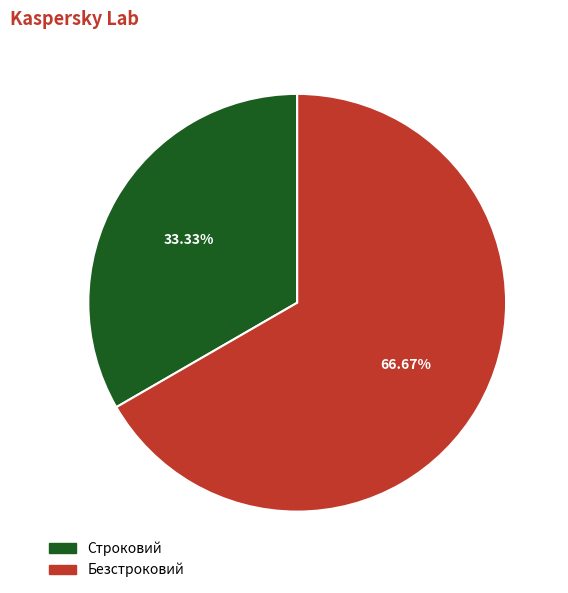

To the nearest percent, what is the difference between the Строковий and Безстроковий slice percentages?

33%